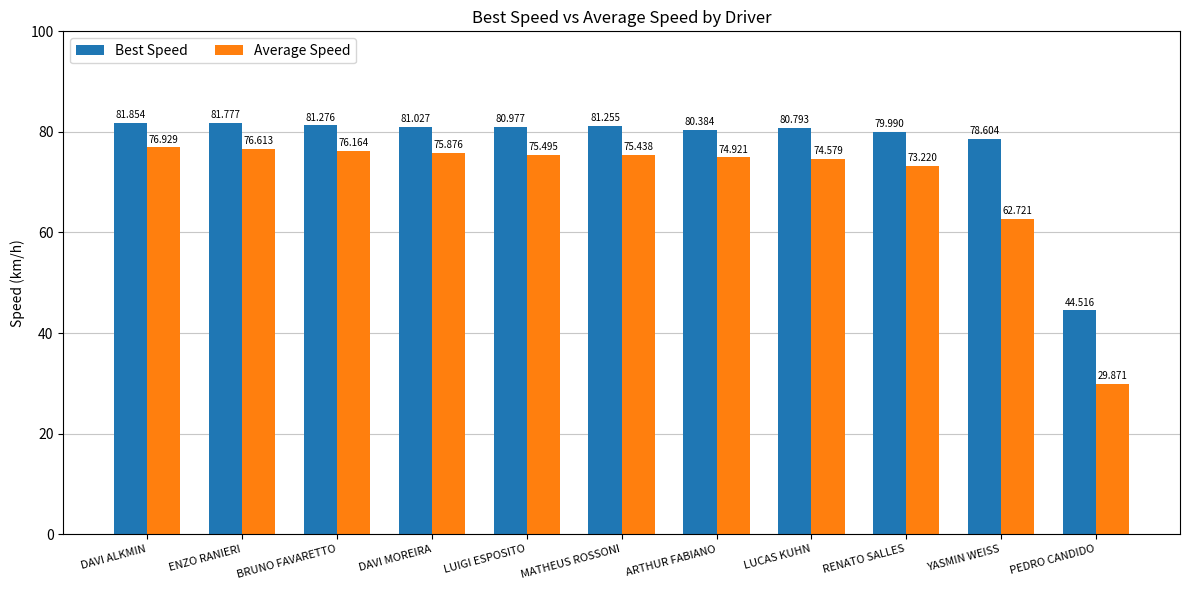

How many bars are there in total?

22